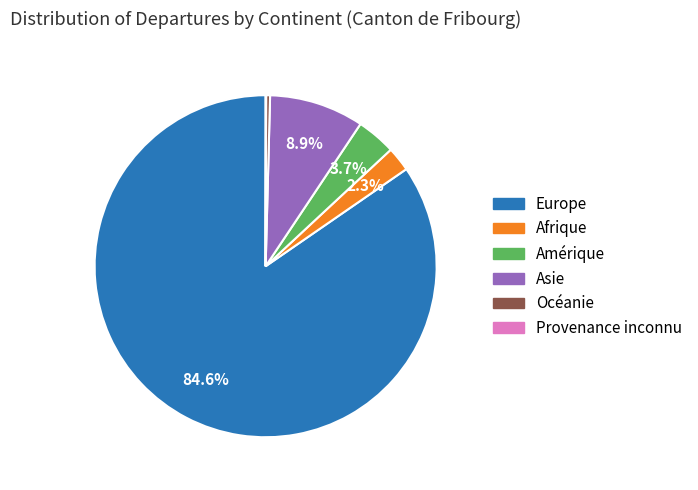

What is the ratio of the value at Amérique to the value at Afrique?

1.6